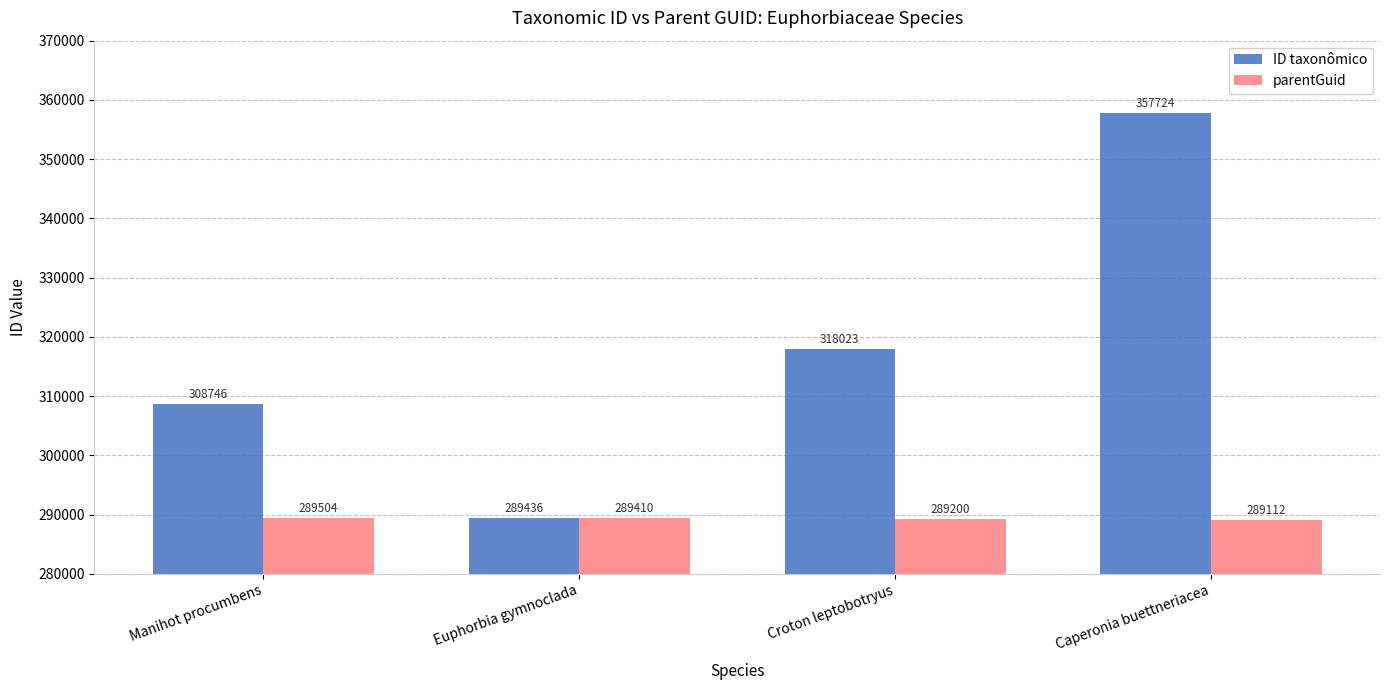

Which label corresponds to the smallest value in the chart?

Caperonia buettneriacea